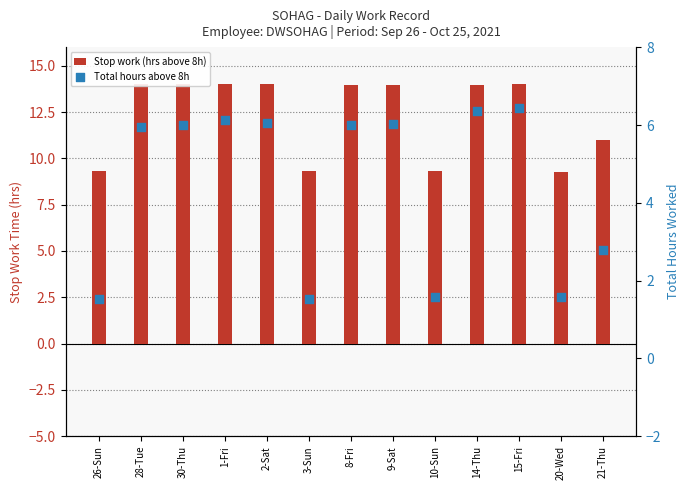

What are all the series names shown in the legend?

Stop work (hrs above 8h), Total hours above 8h